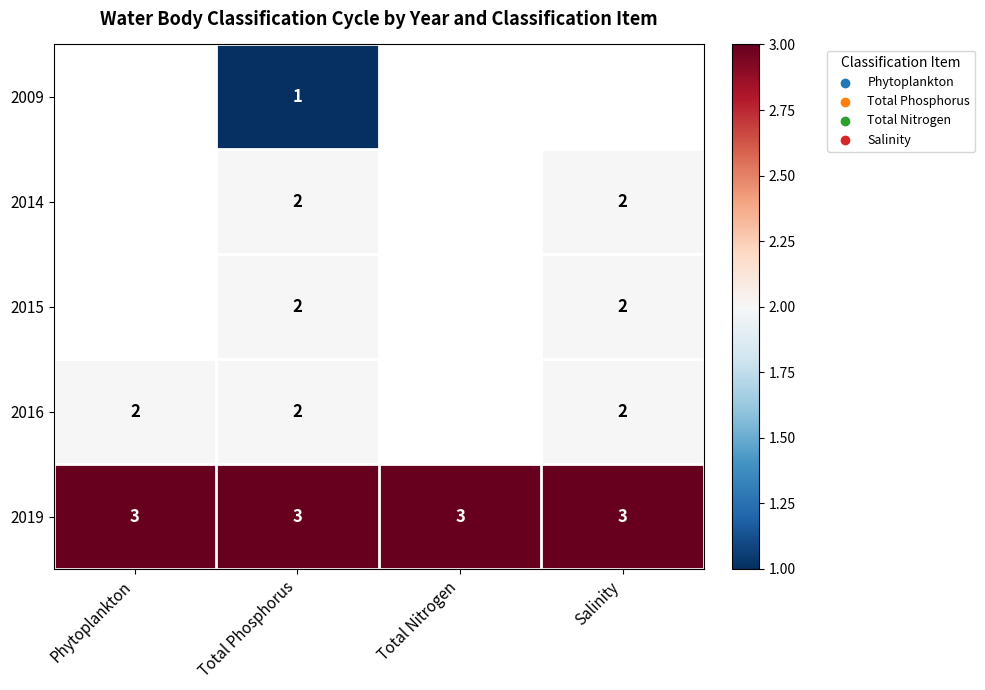

What is the average value of the 2019 series?

3